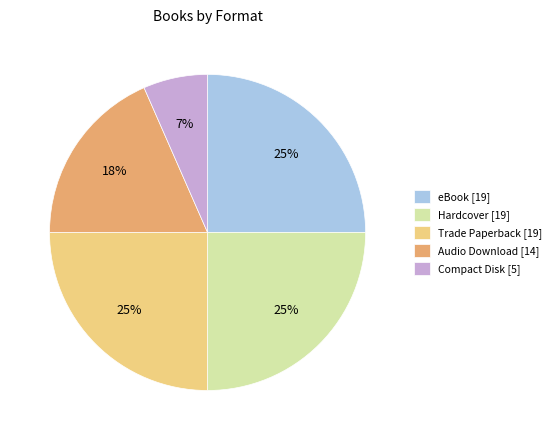

The Trade Paperback slice represents 17% of the pie. True or false?

False